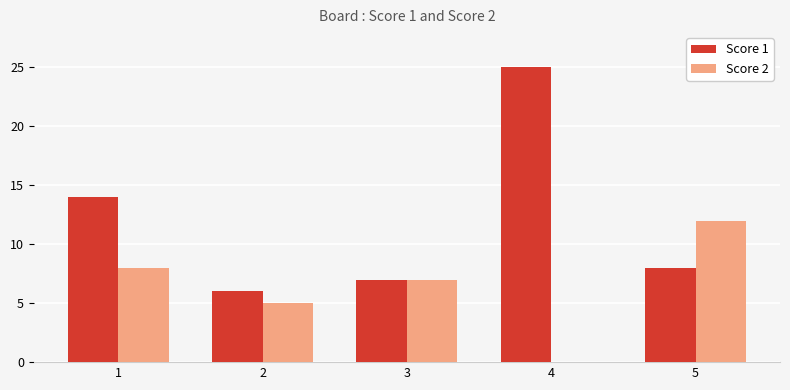

At which category is the sum across all series the highest?

4